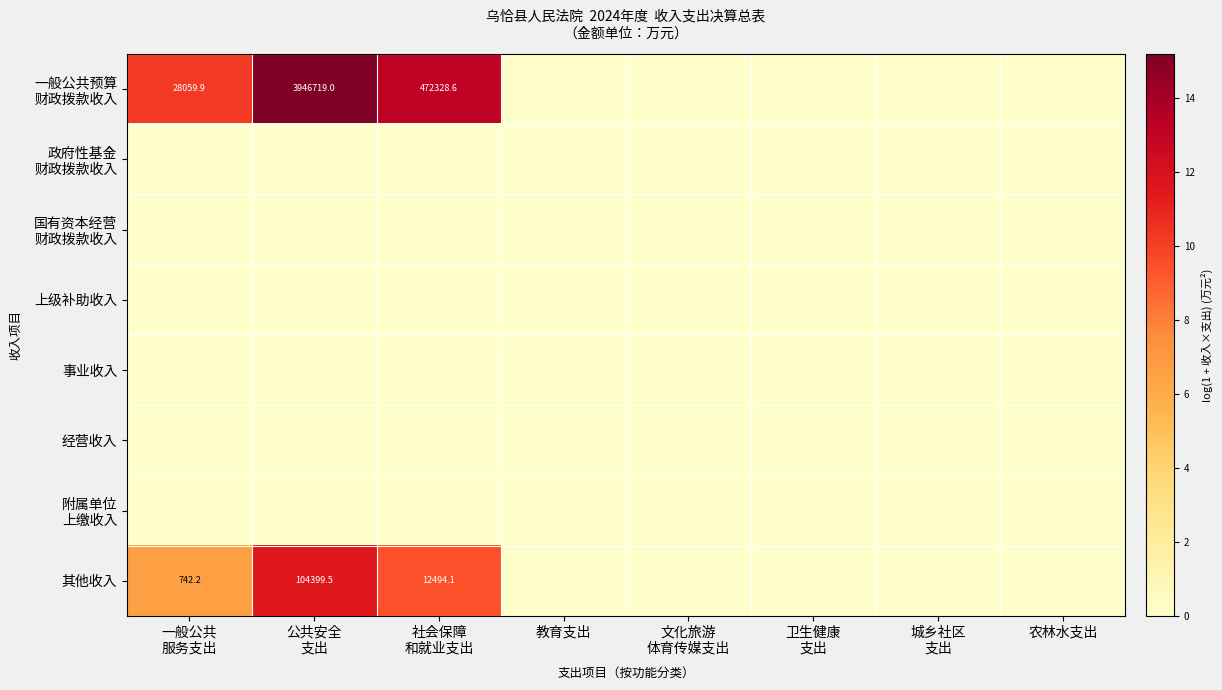

Which label corresponds to the smallest value in the chart?

教育支出